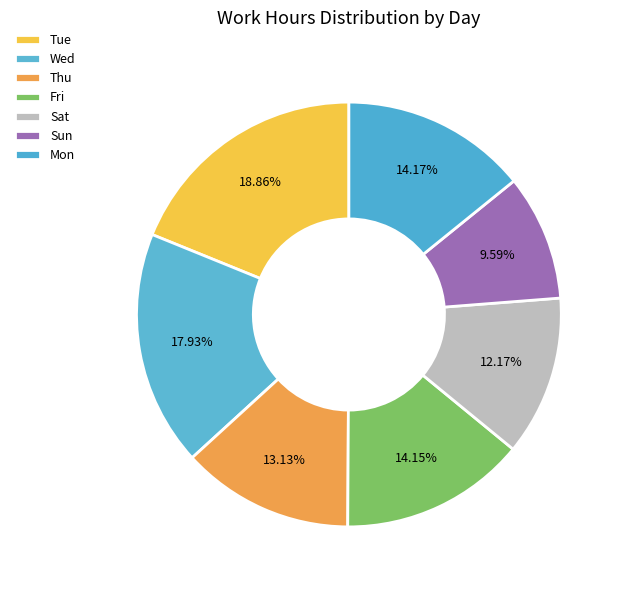

Is there any slice that represents more than half of the pie?

No